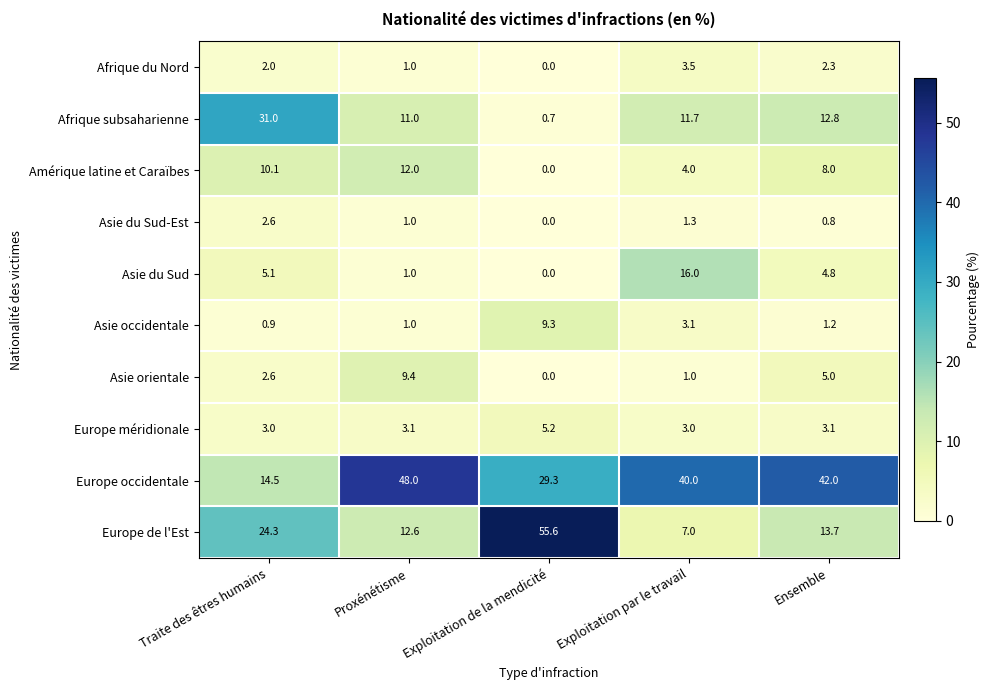

Which series has the largest total across all categories?

Europe occidentale